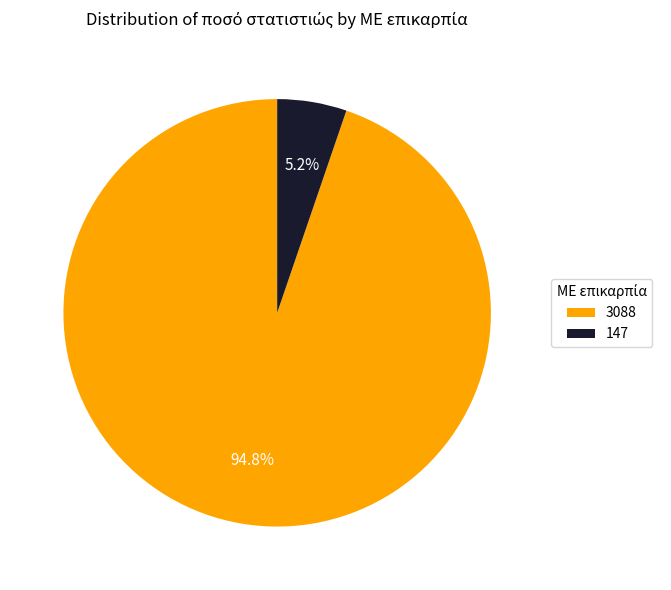

True or false: 3088 accounts for 95% of the total.

True